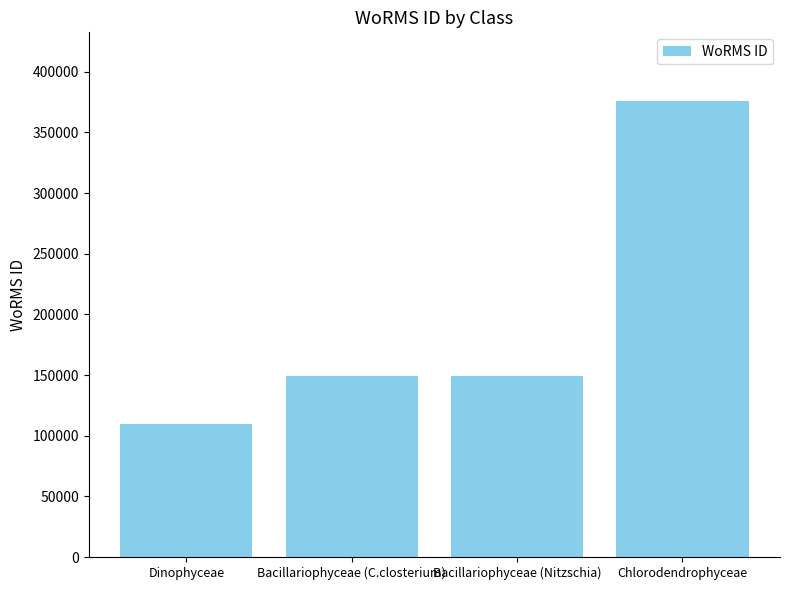

True or false: the data shows 149045 at Bacillariophyceae (Nitzschia).

True